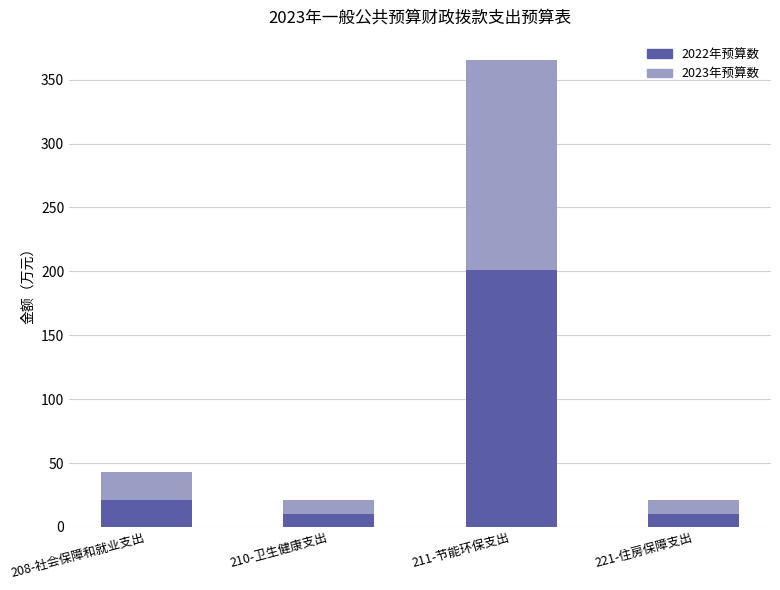

Which category has the highest value in the 2022年预算数 series?

211-节能环保支出